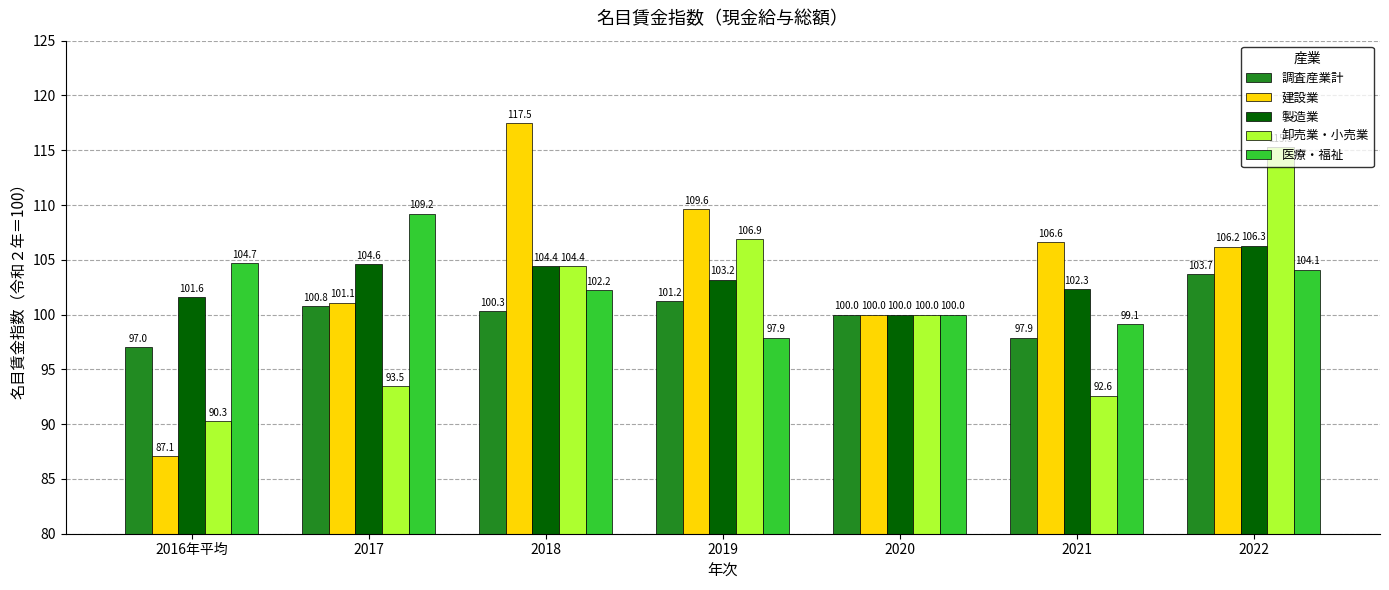

Which category has the highest value in the 製造業 series?

2022